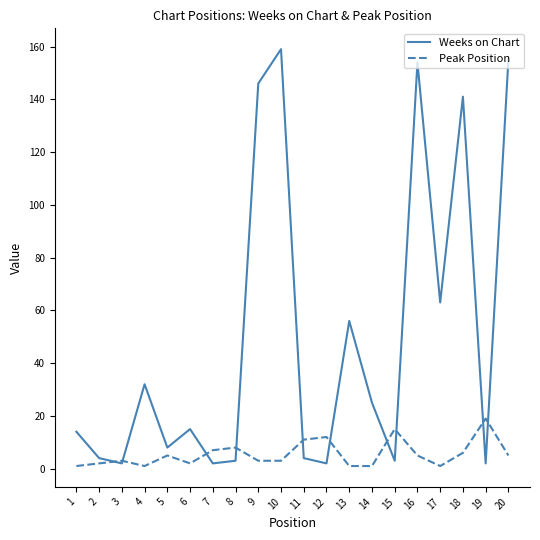

How many interior local peaks does the Weeks on Chart series have?

6